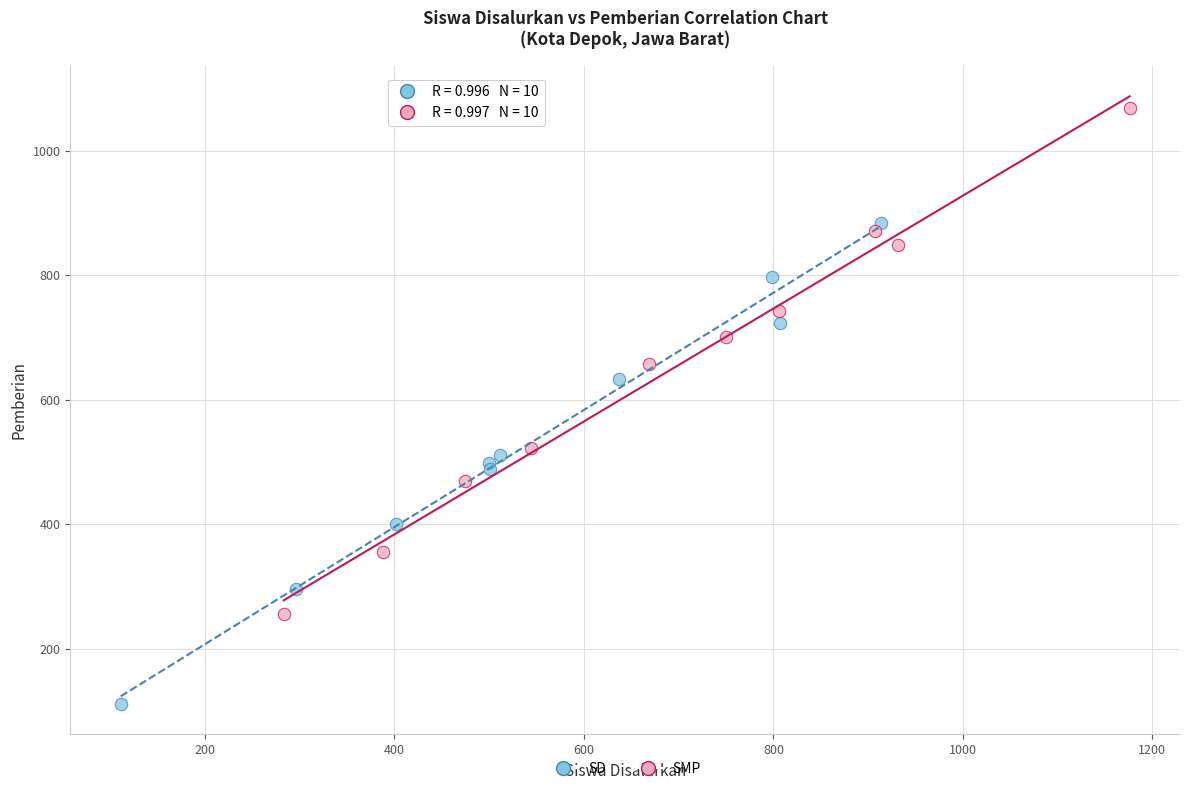

Which series contains the lowest Y value?

SD